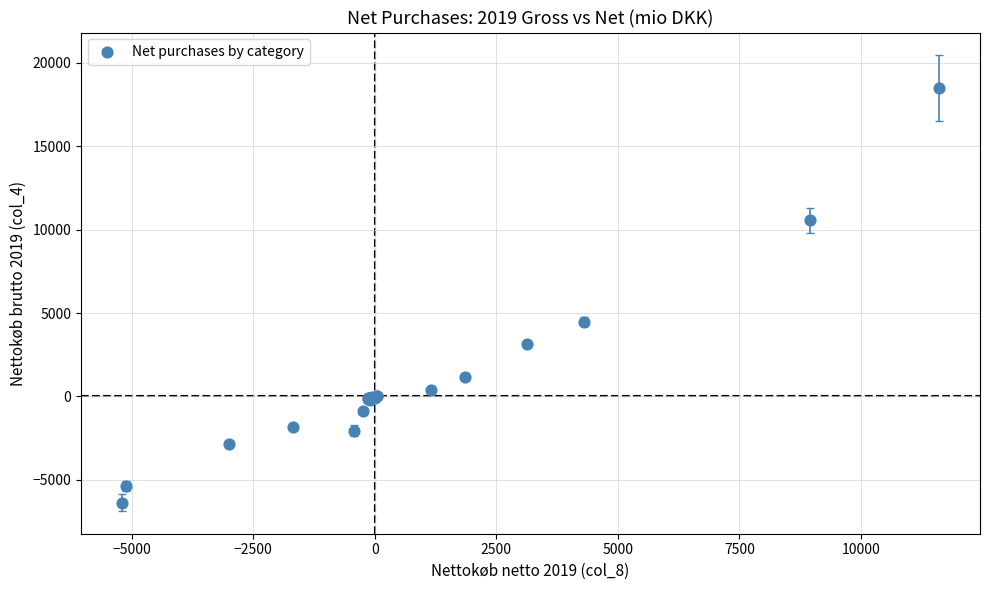

What Y value in the scatter plot is closest to 6061?

4486.4